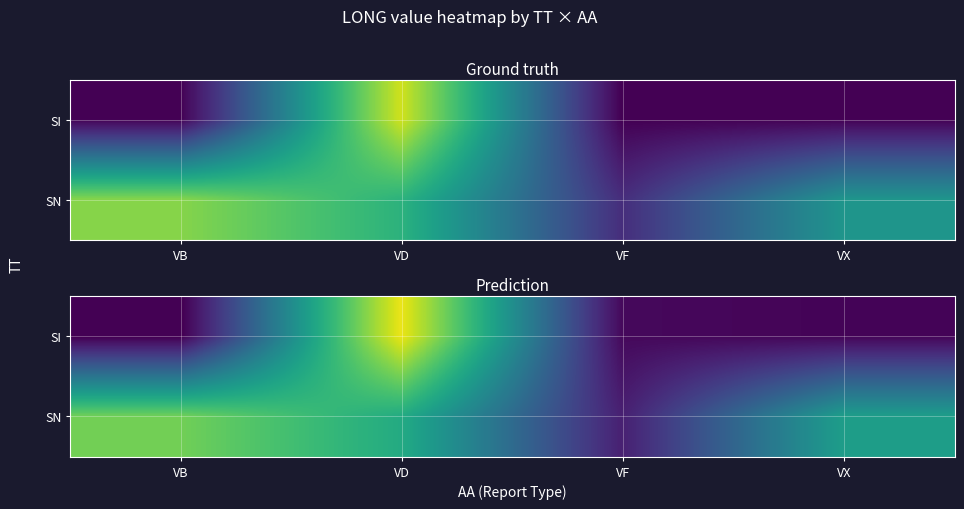

Rank the series by their average value, from lowest to highest.

SI, SN